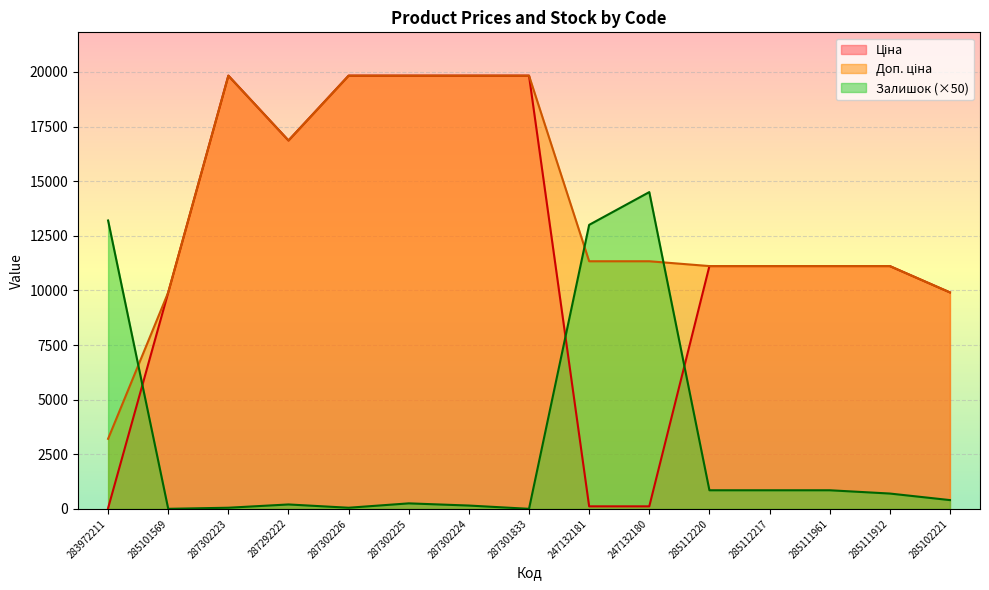

Reading right to left, list all the values displayed in this chart.

Ціна: 285102221=9908.5	285111912=11113.6	285111961=11113.6	285112217=11113.6	285112220=11113.6	247132180=113.3	247132181=113.3	287301833=19831.1	287302224=19831.1	287302225=19831.1	287302226=19831.1	287292222=16863.2	287302223=19831.1	285101569=9908.5	283972211=32.0
Доп. ціна: 285102221=9908.5	285111912=11113.6	285111961=11113.6	285112217=11113.6	285112220=11113.6	247132180=11334.0	247132181=11334.0	287301833=19831.1	287302224=19831.1	287302225=19831.1	287302226=19831.1	287292222=16863.2	287302223=19831.1	285101569=9908.5	283972211=3205.0
Залишок: 285102221=400.0	285111912=700.0	285111961=850.0	285112217=850.0	285112220=850.0	247132180=14500.0	247132181=13000.0	287301833=0.0	287302224=150.0	287302225=250.0	287302226=50.0	287292222=200.0	287302223=50.0	285101569=0.0	283972211=13200.0